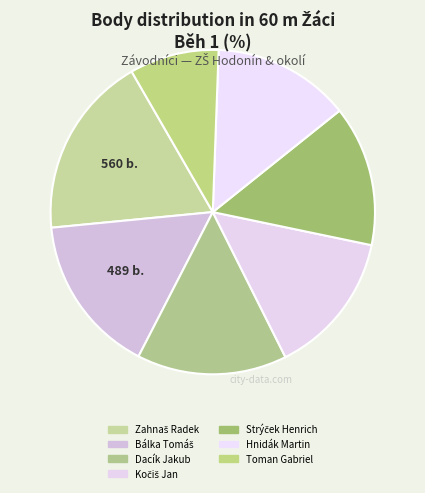

What portion of the pie excludes Dacík Jakub?

85.0%